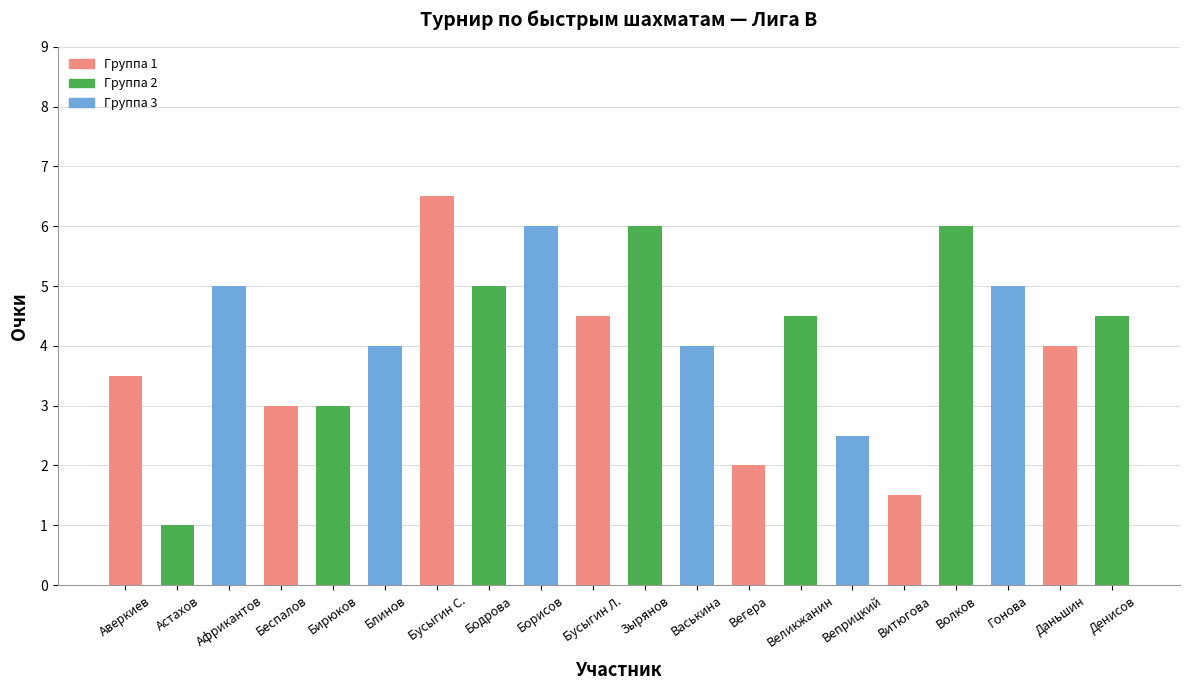

What position from the right is Бусыгин Л.?

11